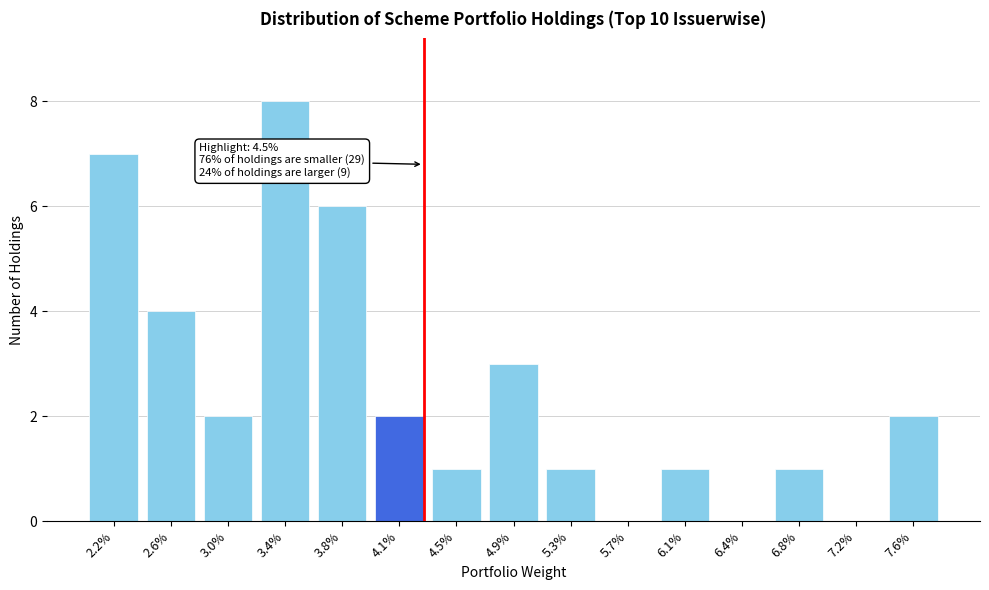

Reading left to right, transcribe all the data shown in this chart.

2.2%=7	2.6%=4	3.0%=2	3.4%=8	3.8%=6	4.1%=2	4.5%=1	4.9%=3	5.3%=1	5.7%=0	6.1%=1	6.4%=0	6.8%=1	7.2%=0	7.6%=2